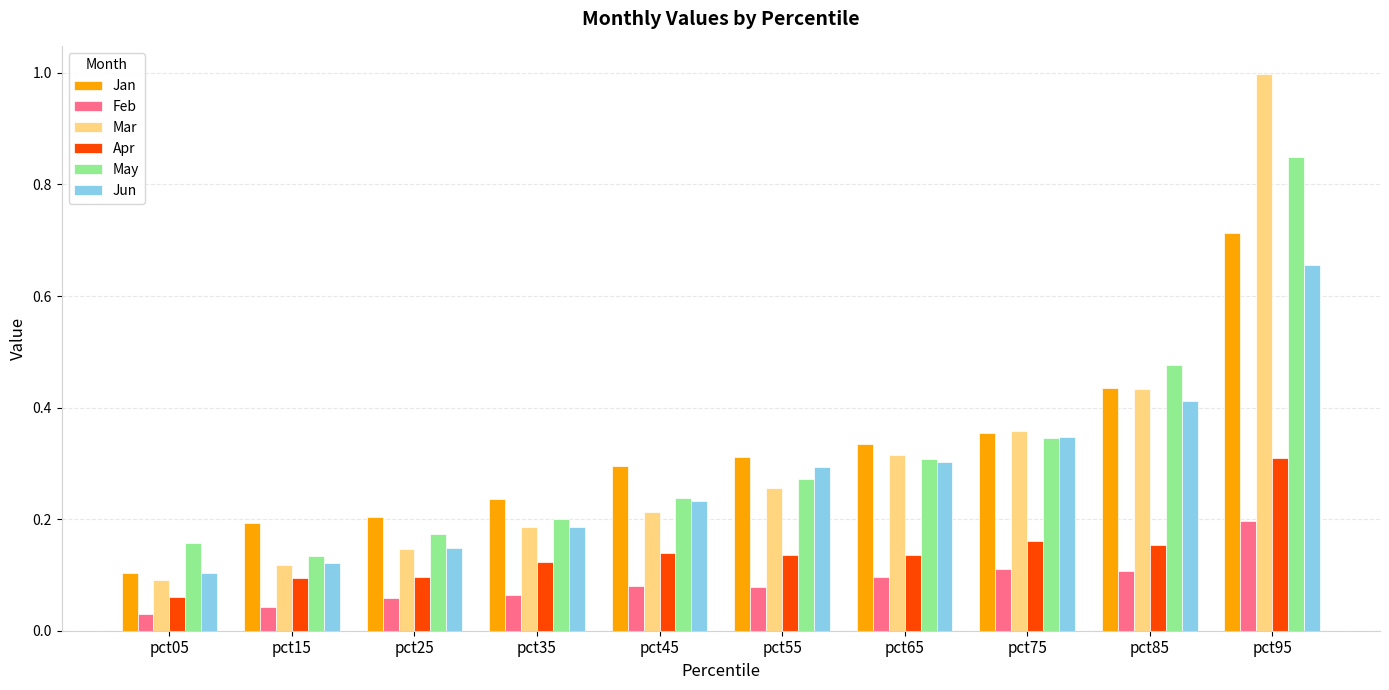

At which label does Feb reach its peak?

pct95